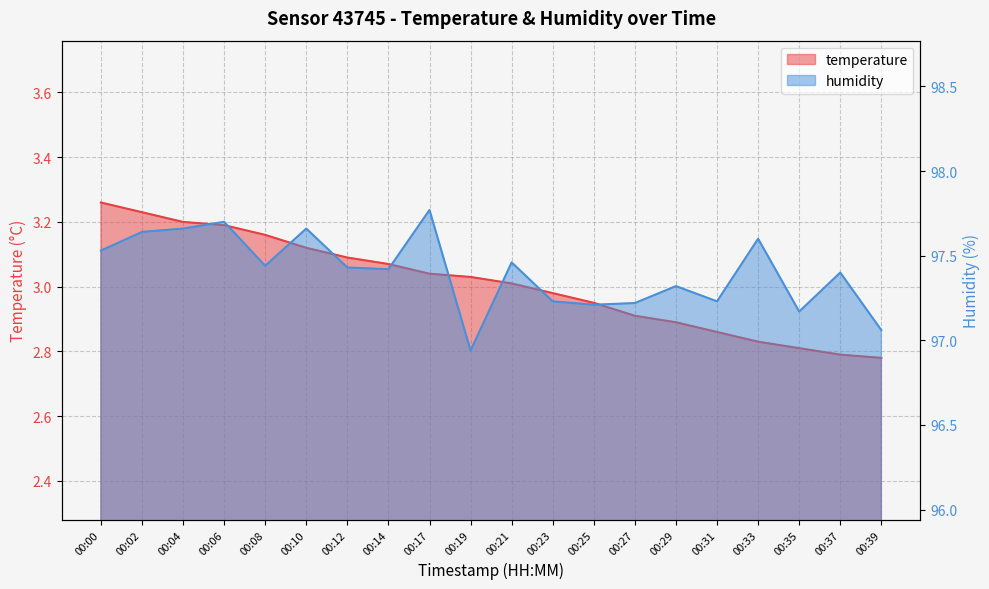

List the series in order of their overall mean, lowest first.

temperature, humidity